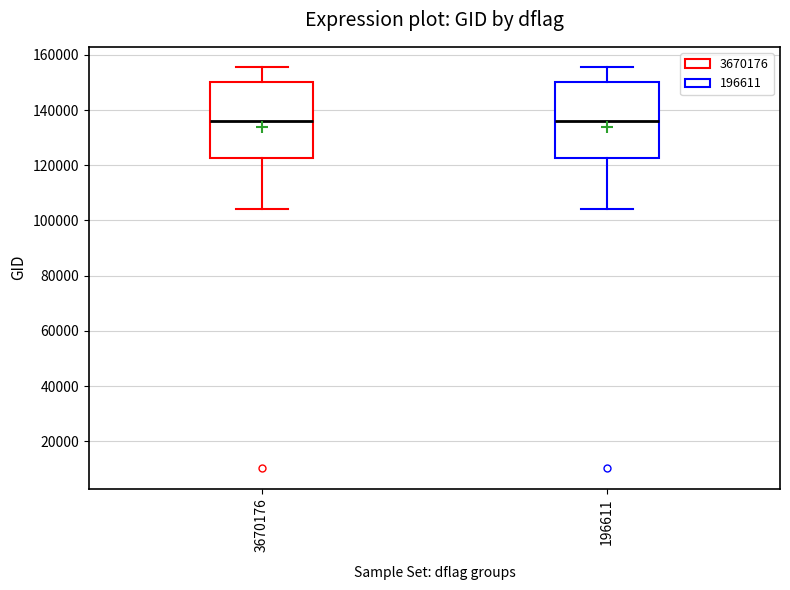

Where does the median line of the box at x = 3670176 sit on the y-axis? The values are not printed on the chart, so give them approximately, as read against the axis.

136000